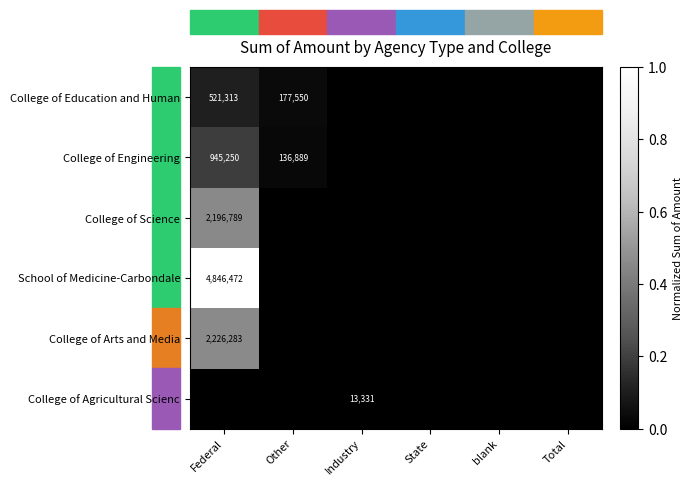

Is it true that School of Medicine-Carbondale equals 4846472 at Federal?

True